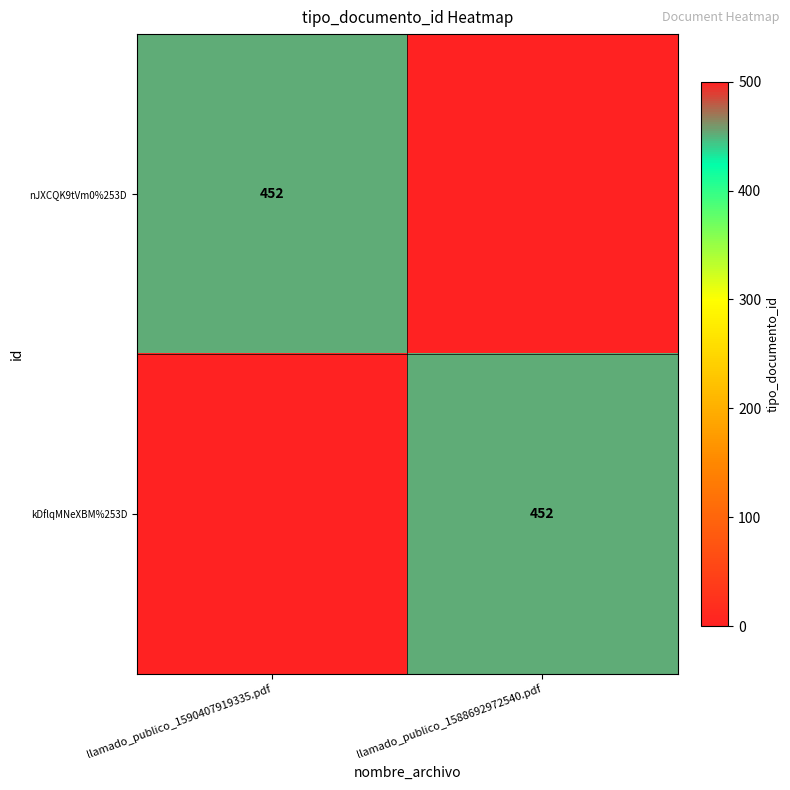

True or false: kDflqMNeXBM%253D has a value of 452 at llamado_publico_1588692972540.pdf.

True